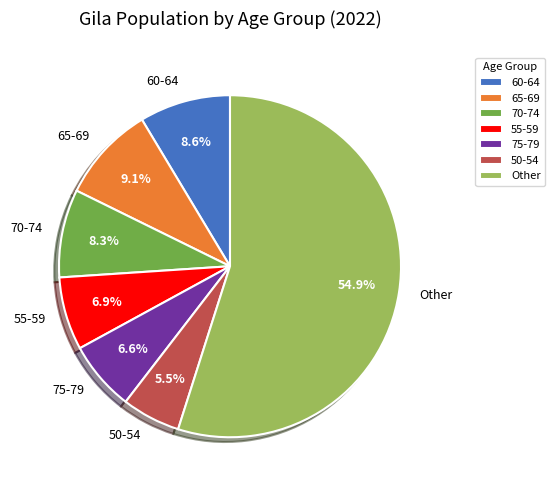

Which has a higher value, Other or 55-59?

Other